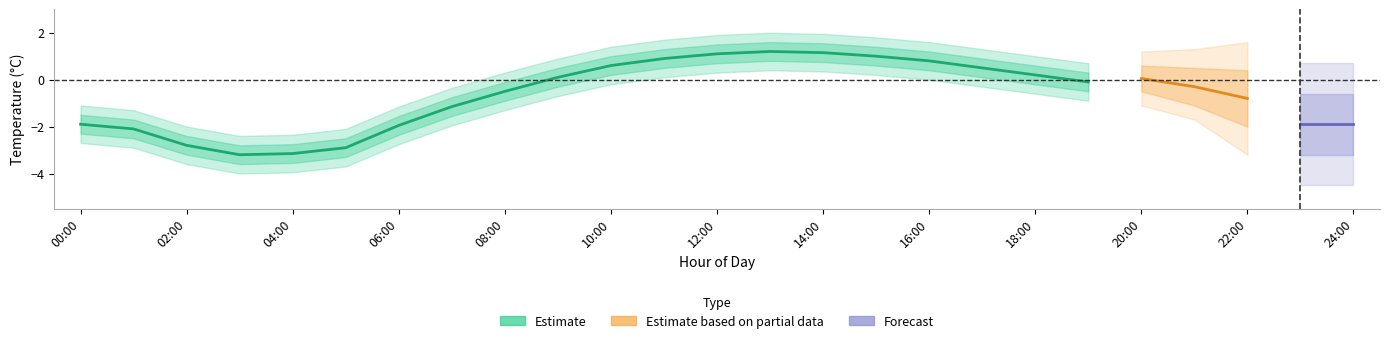

Does the chart have visible grid lines?

No